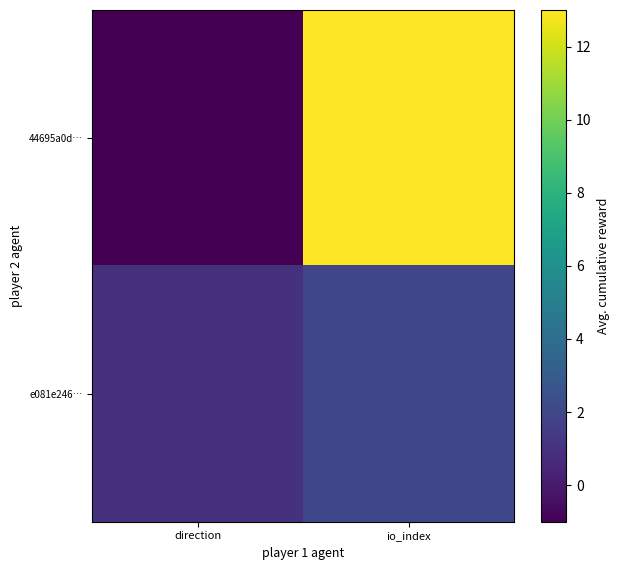

Which series has the largest total across all categories?

44695a0d…